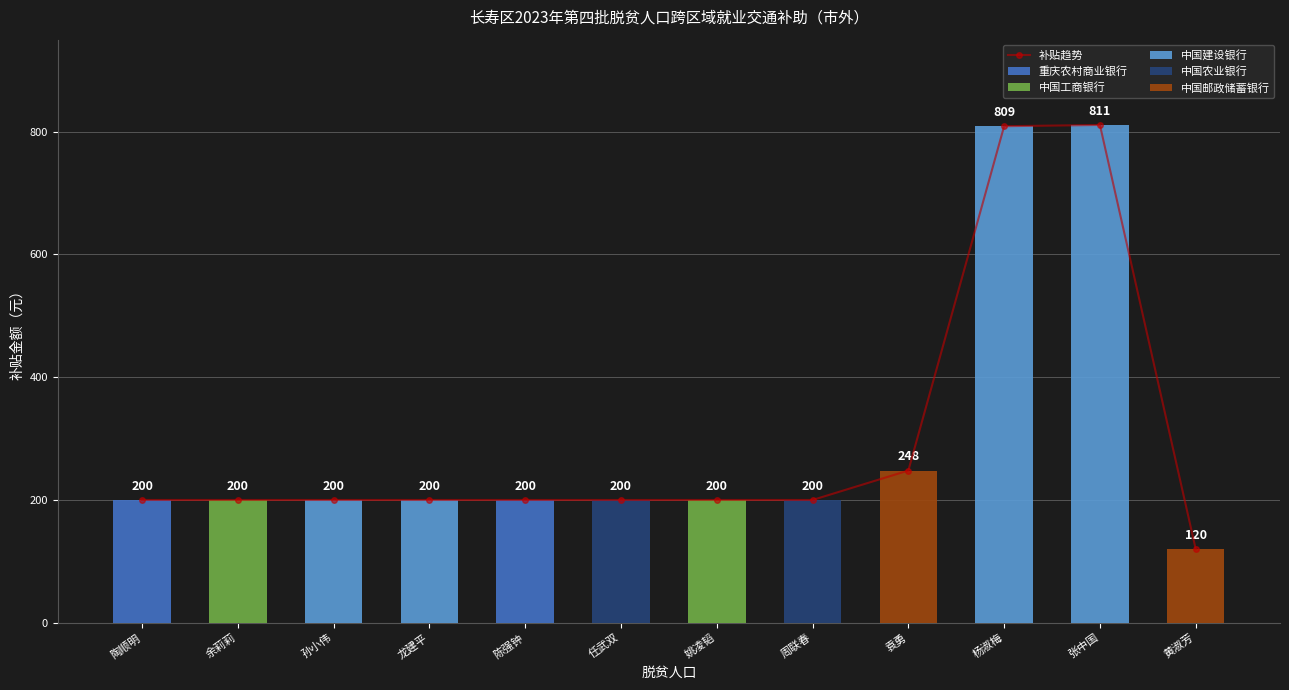

Is it true that the value at 余莉莉 is 107?

False